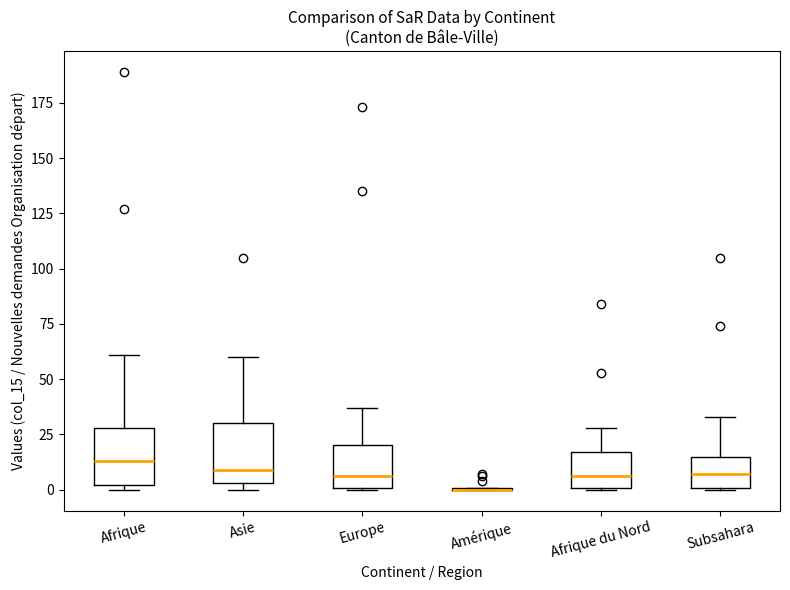

Reading left to right, read every box against the y-axis: the position of its median line, the range the box covers, and the ends of its whiskers. The values are not printed on the chart, so give them approximately, as read against the axis.

Afrique: median 15, box 0 to 30, whiskers 0 (just below the box's lower edge) to 60
Asie: median 10, box 5 to 30, whiskers 0 to 60
Europe: median 5, box 0 to 20, whiskers 0 to 35
Amérique: box collapsed to a line at 0, whiskers 0 to 0
Afrique du Nord: median 5, box 0 to 15, whiskers 0 to 30
Subsahara: median 5, box 0 to 15, whiskers 0 to 35